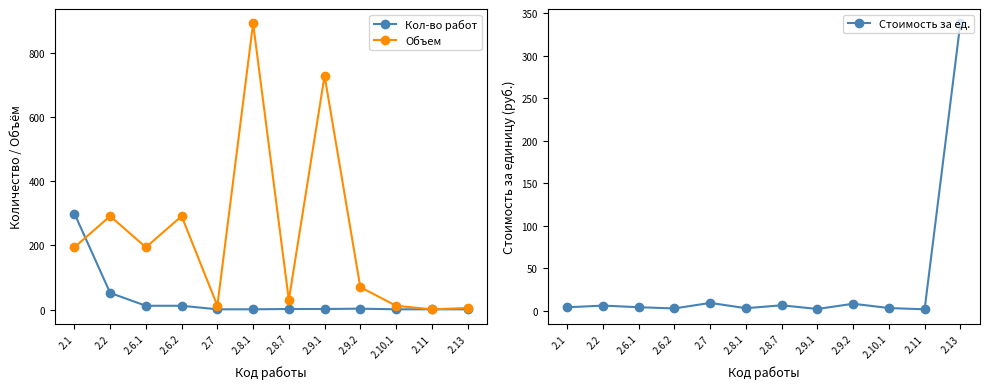

What are all the series names shown in the legend?

Кол-во работ, Объем, Стоимость за ед.